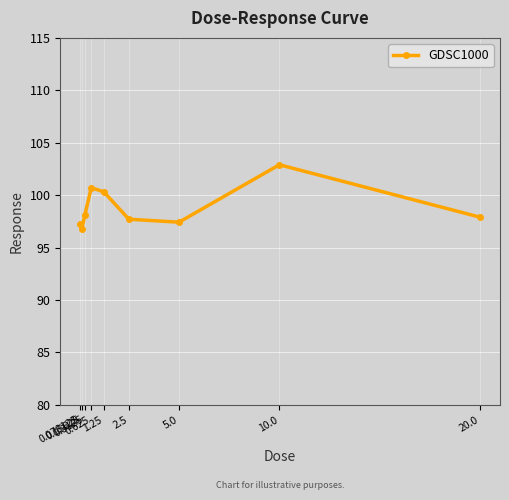

At which category does the data reach its first local peak?

0.625